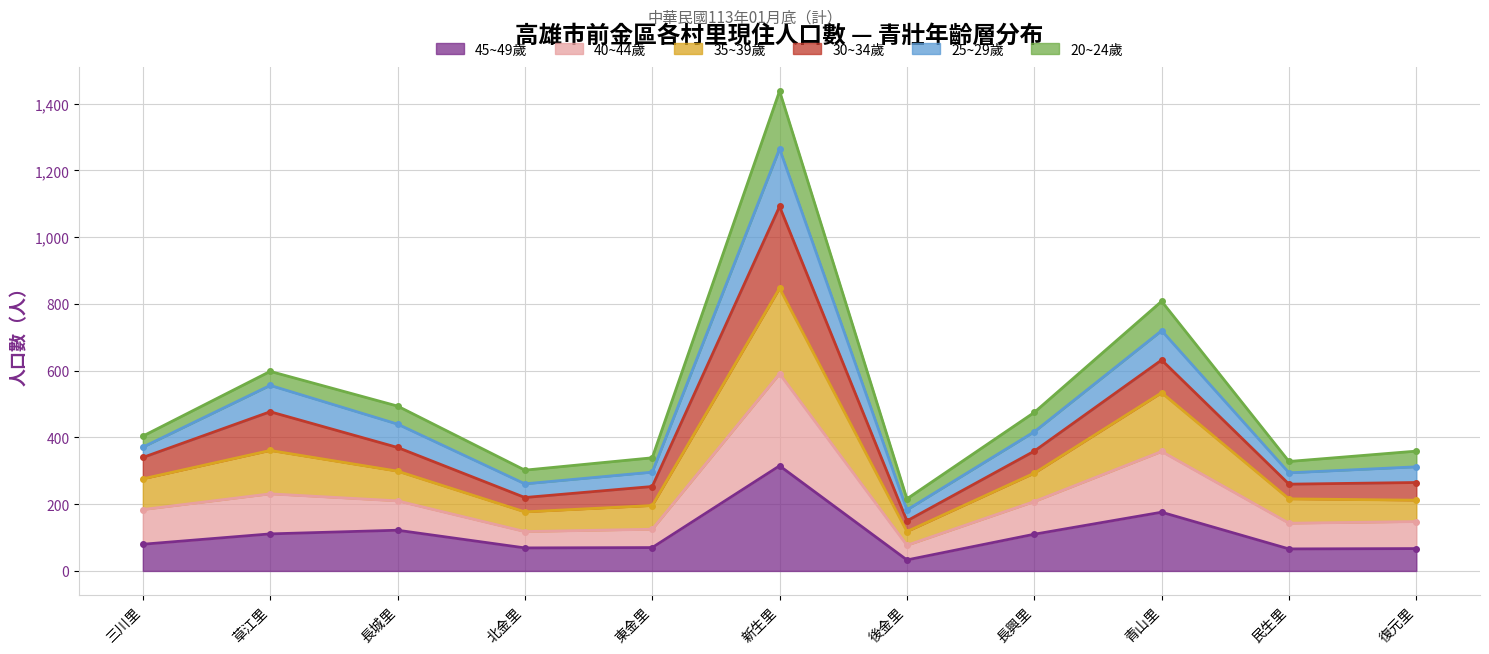

Is it true that 45~49歲 equals 65 at 長城里?

False